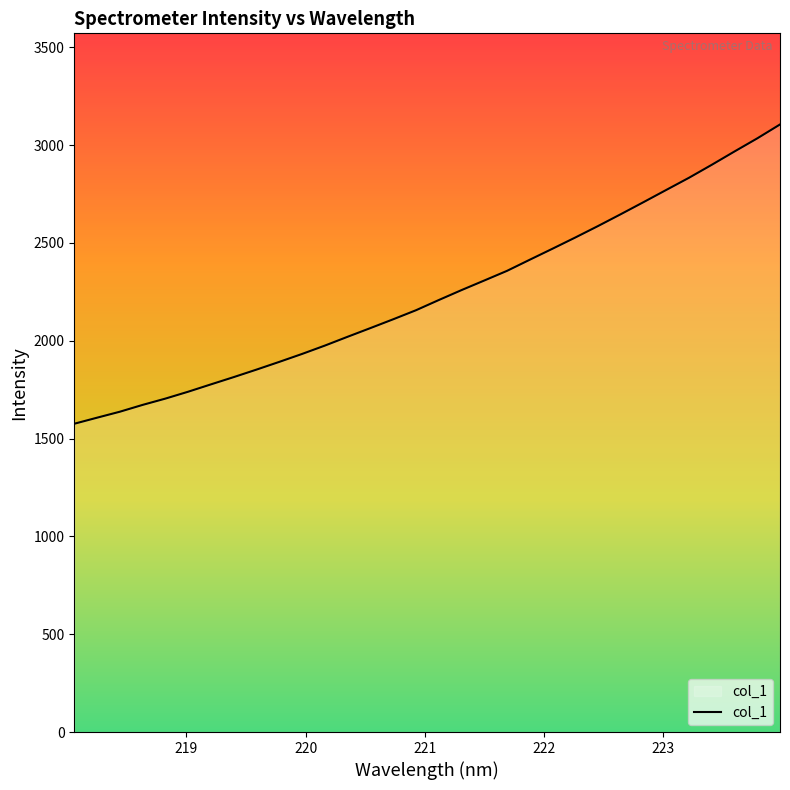

What is the difference between the maximum and minimum values?

1529.8